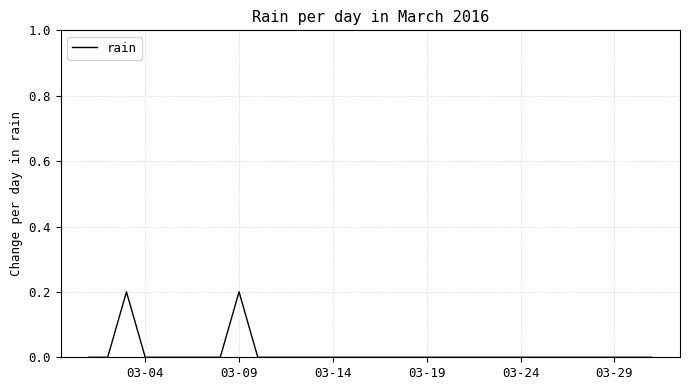

True or false: the data shows 0.1 at 03-14.

False